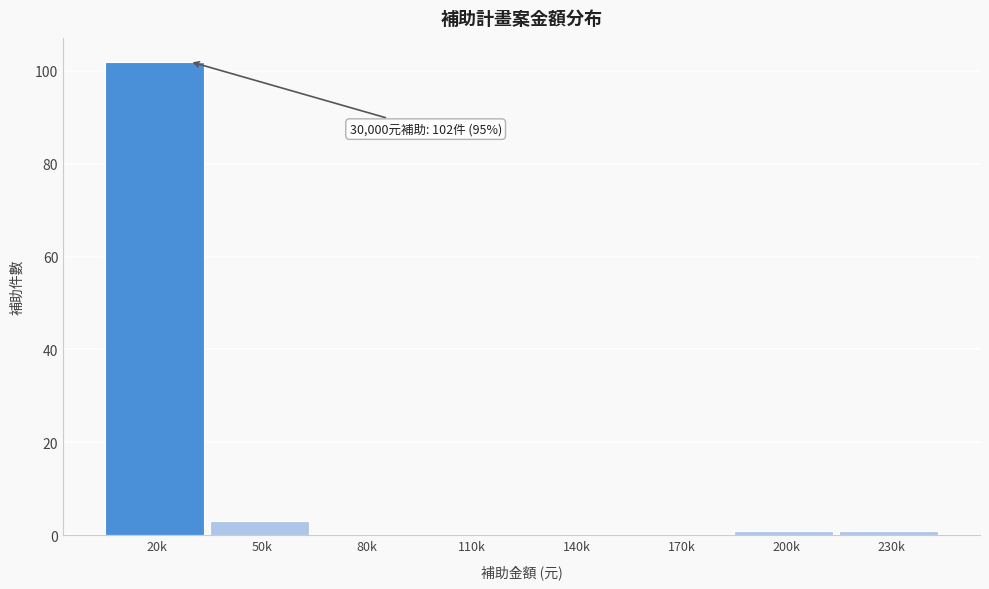

Reading right to left, transcribe all the data shown in this chart.

230k=1	200k=1	170k=0	140k=0	110k=0	80k=0	50k=3	20k=102